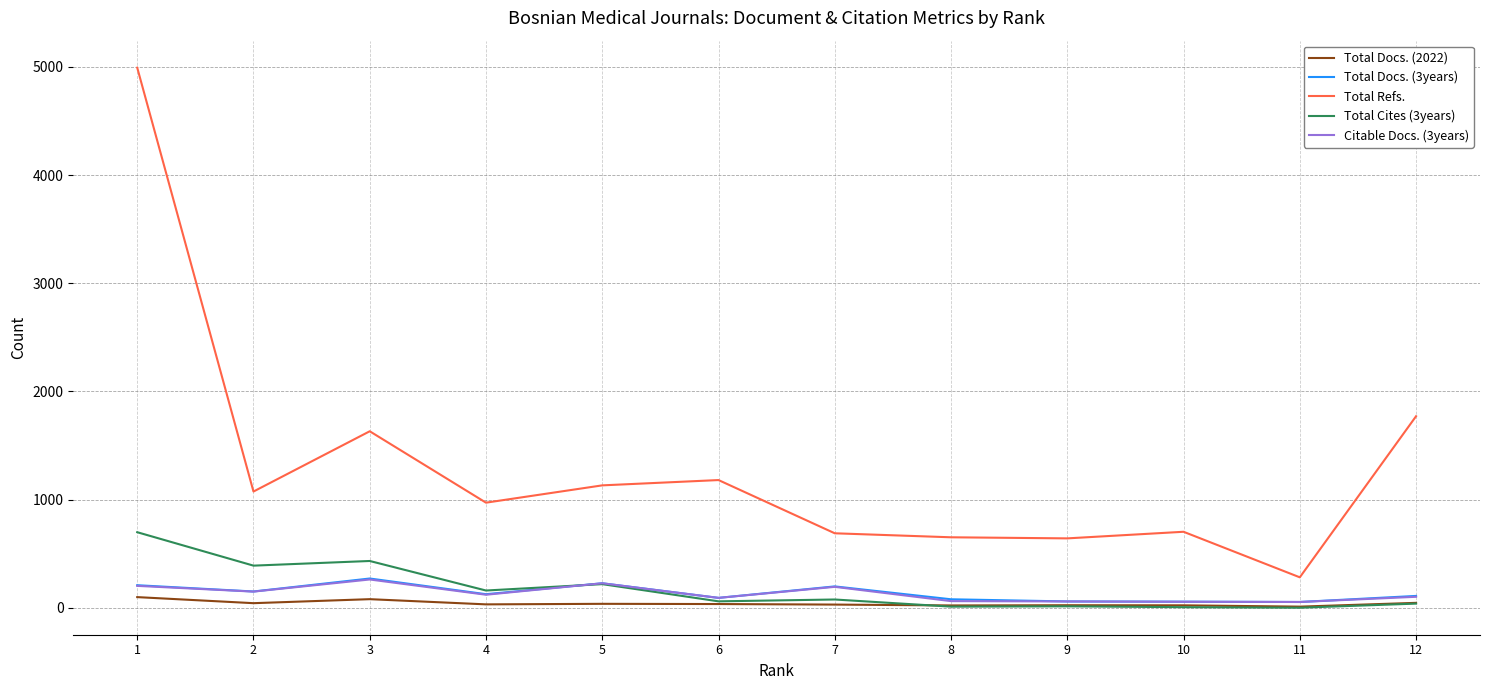

What are all the series names shown in the legend?

Total Docs. (2022), Total Docs. (3years), Total Refs., Total Cites (3years), Citable Docs. (3years)